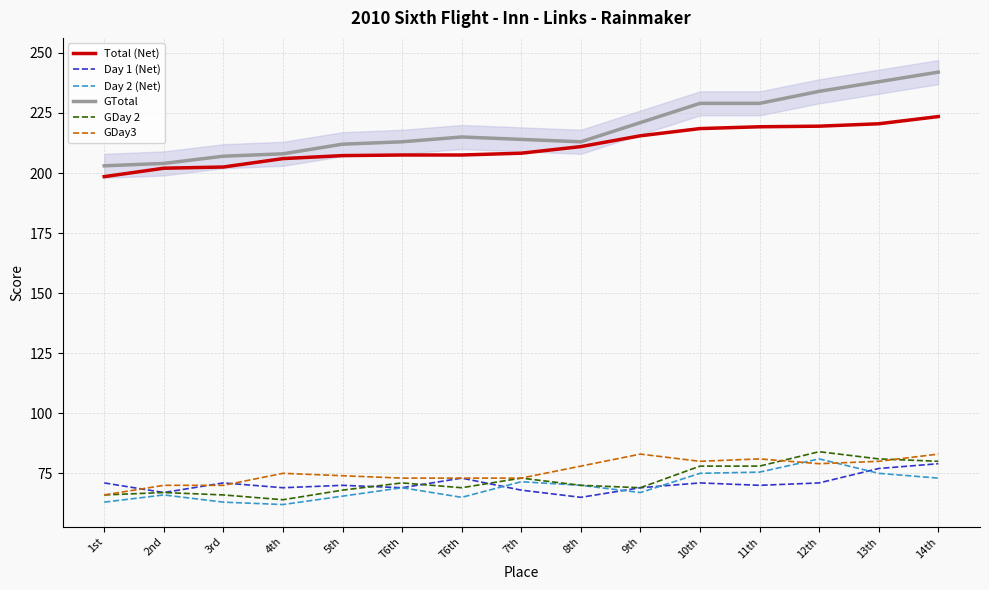

The value of Day 1 (Net) at 1st is 116.5. True or false?

False